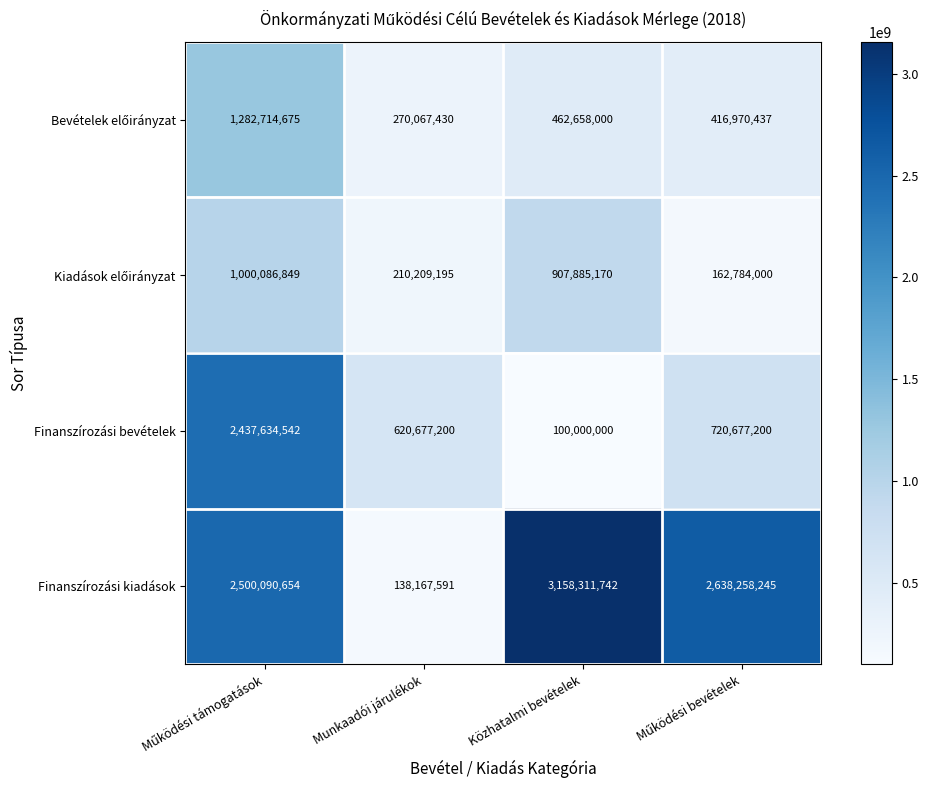

What is the minimum value shown in the chart?

100000000